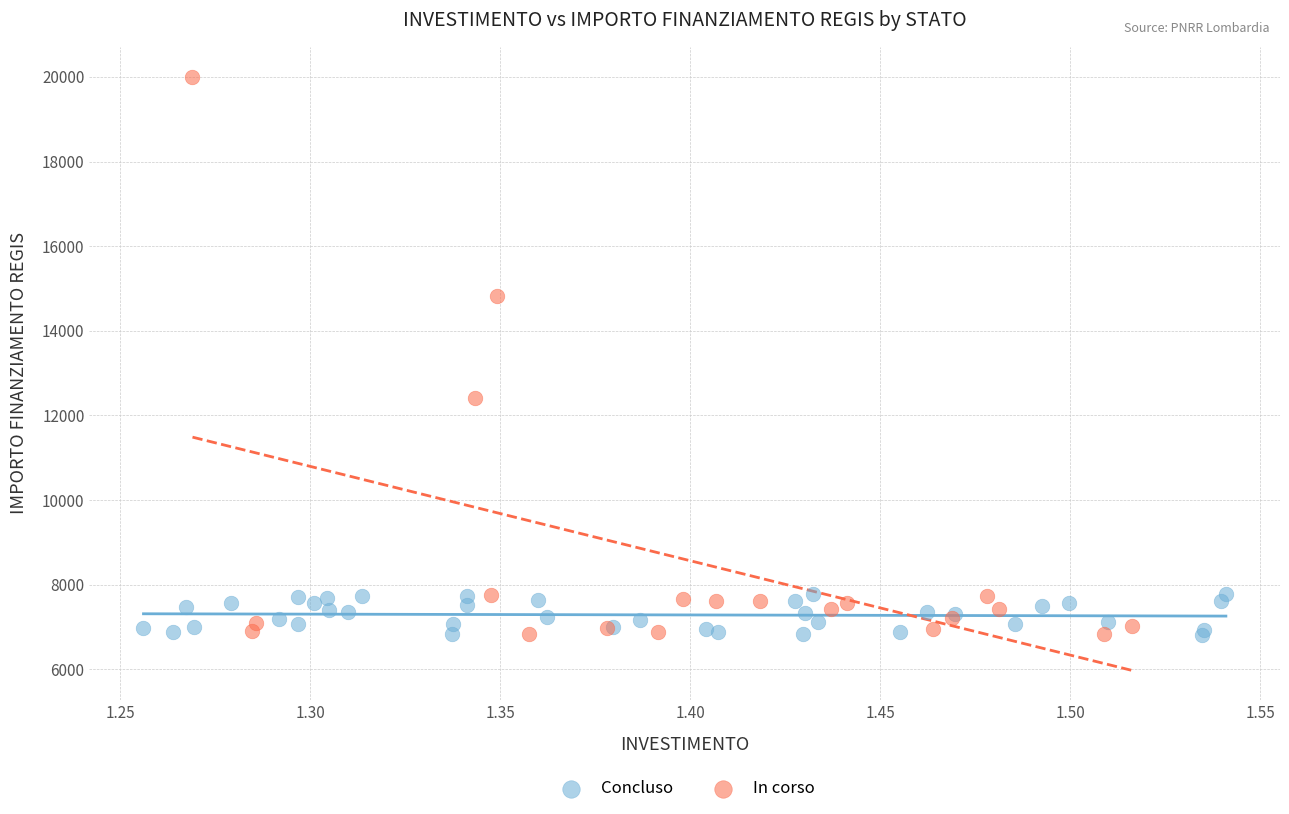

Which series has the widest spread of Y values?

In corso